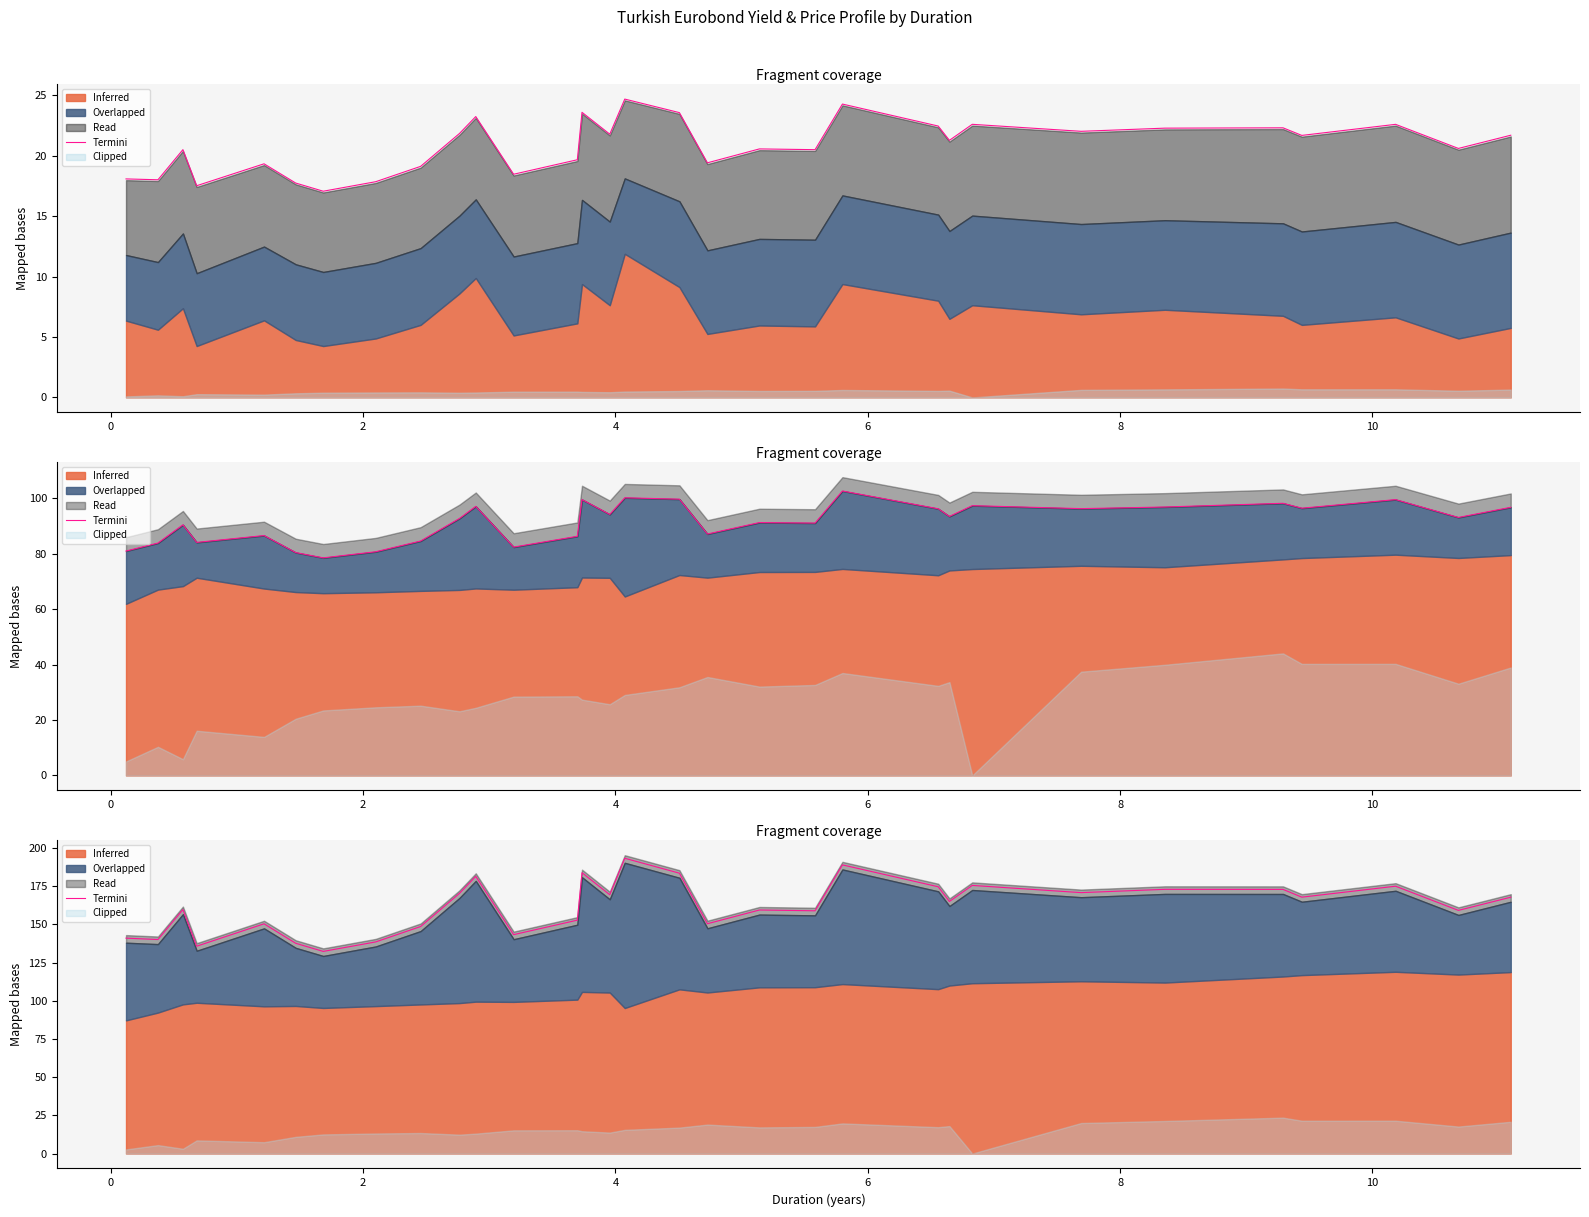

Is it true that the value at 17 is 50.1?

False